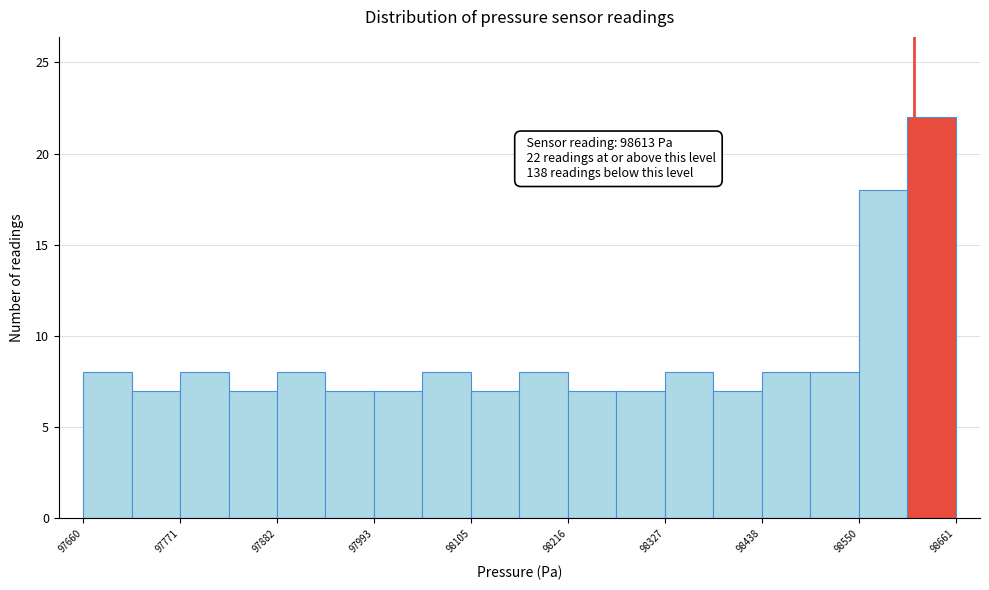

Around what value on the x-axis is the tallest bar? Give the approximate position of its centre, as read against the axis.

98640